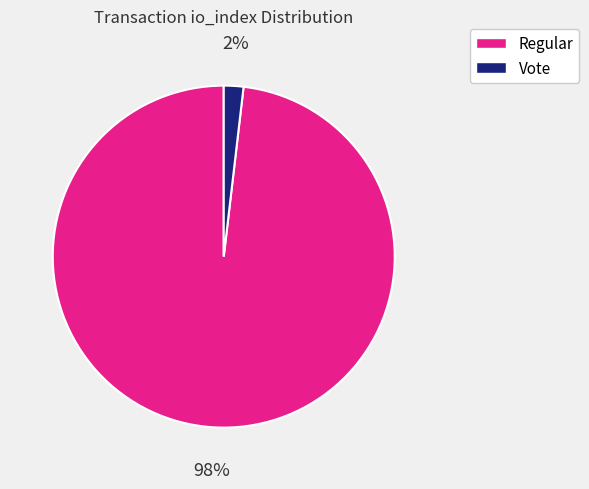

To the nearest percent, what is the difference between the largest and smallest slice percentages?

96%